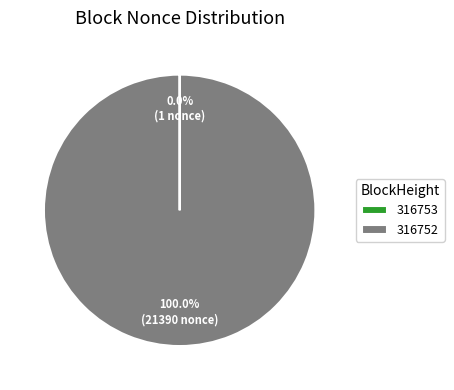

Which slice represents more than half of the pie?

316752